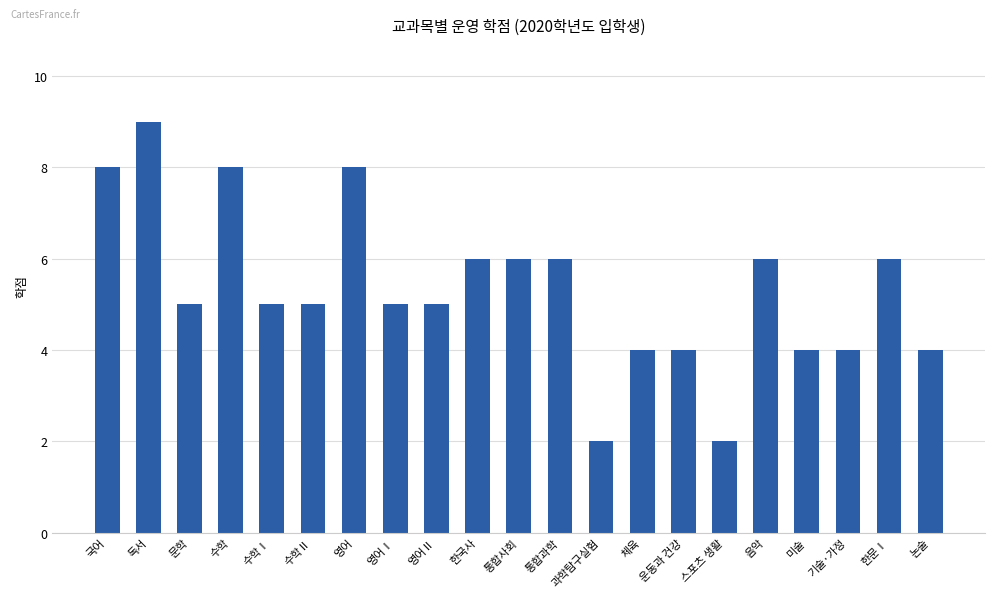

Reading left to right, transcribe all the data shown in this chart.

국어=8	독서=9	문학=5	수학=8	수학Ⅰ=5	수학Ⅱ=5	영어=8	영어Ⅰ=5	영어Ⅱ=5	한국사=6	통합사회=6	통합과학=6	과학탐구실험=2	체육=4	운동과 건강=4	스포츠 생활=2	음악=6	미술=4	기술·가정=4	한문Ⅰ=6	논술=4